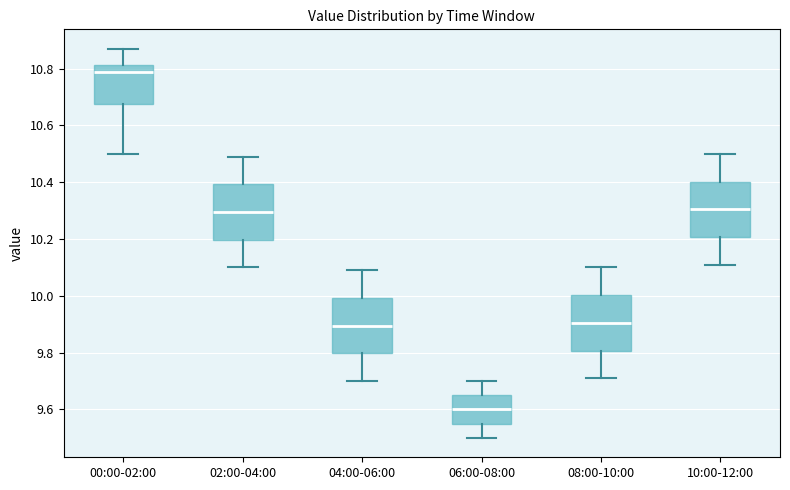

Where does the median line of the box for 02:00-04:00 sit on the y-axis? The values are not printed on the chart, so give them approximately, as read against the axis.

10.30